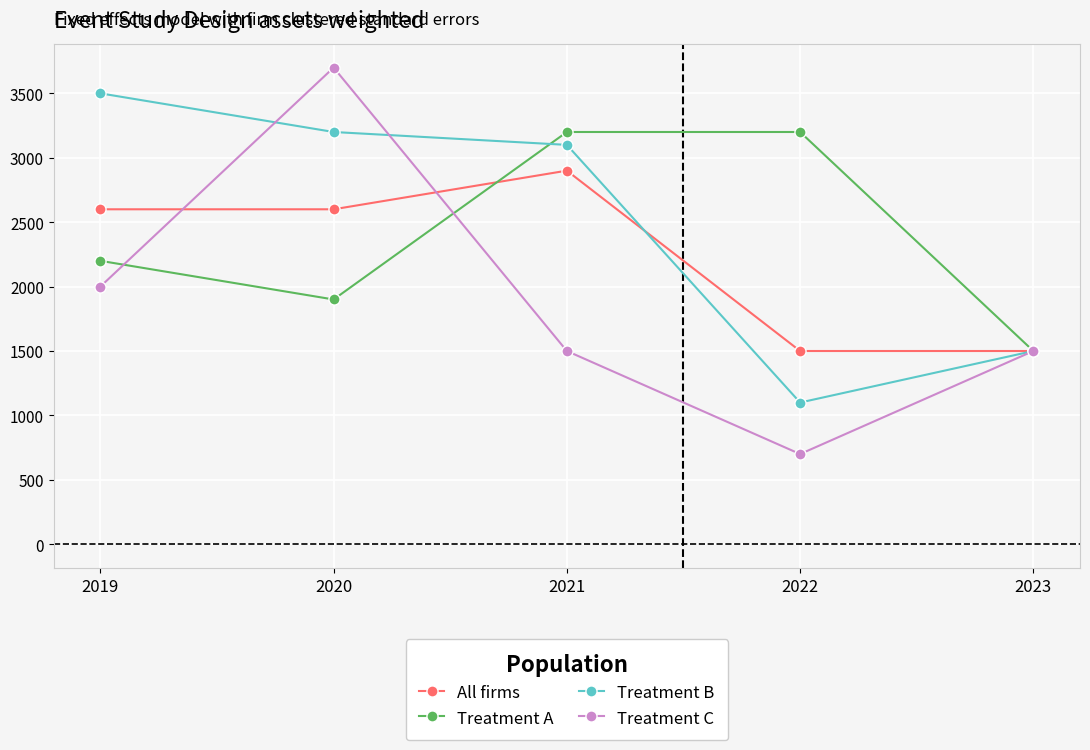

Reading right to left, list all the values displayed in this chart.

All firms: 2023=1500	2022=1500	2021=2900	2020=2600	2019=2600
Treatment A: 2023=1500	2022=3200	2021=3200	2020=1900	2019=2200
Treatment B: 2023=1500	2022=1100	2021=3100	2020=3200	2019=3500
Treatment C: 2023=1500	2022=700	2021=1500	2020=3700	2019=2000